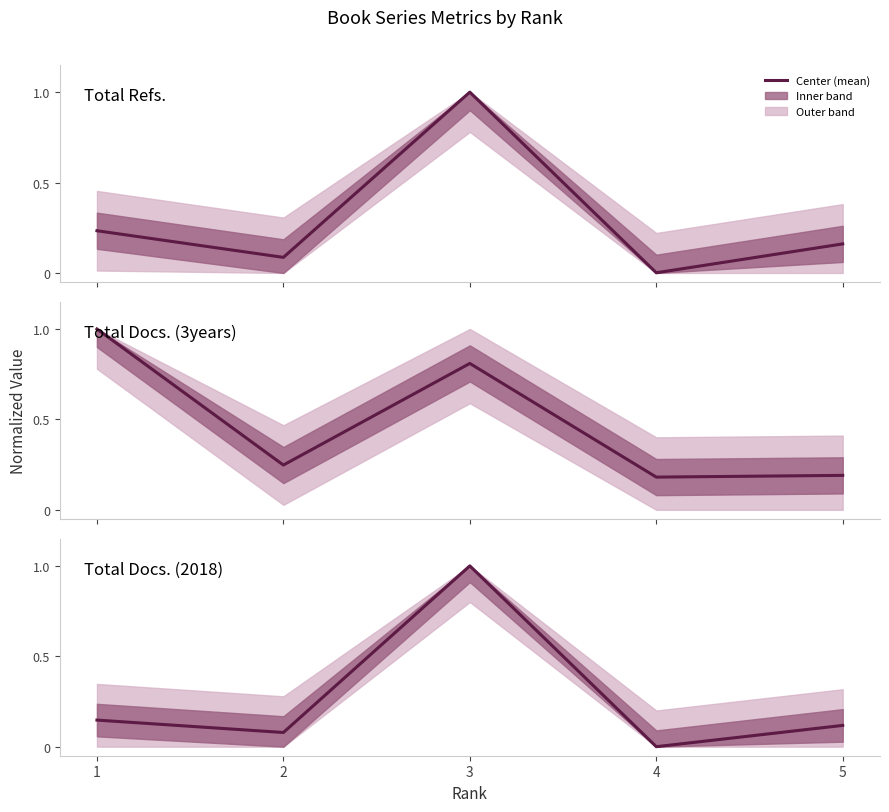

What is the difference between the maximum and minimum values in the Total Docs. (3years) series?

0.8